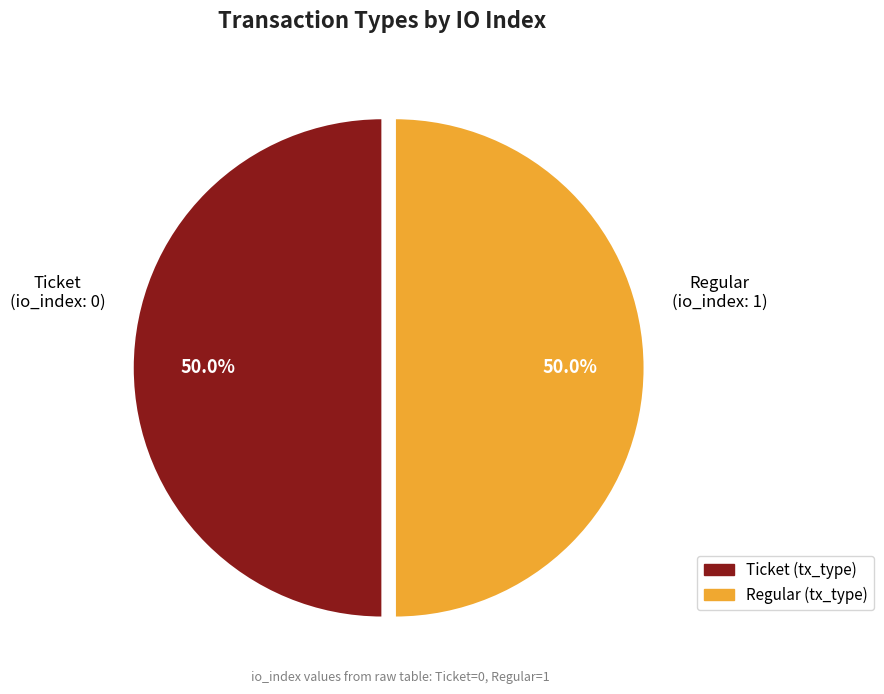

Approximately how many times larger is the value at Regular compared to Ticket?

1.0